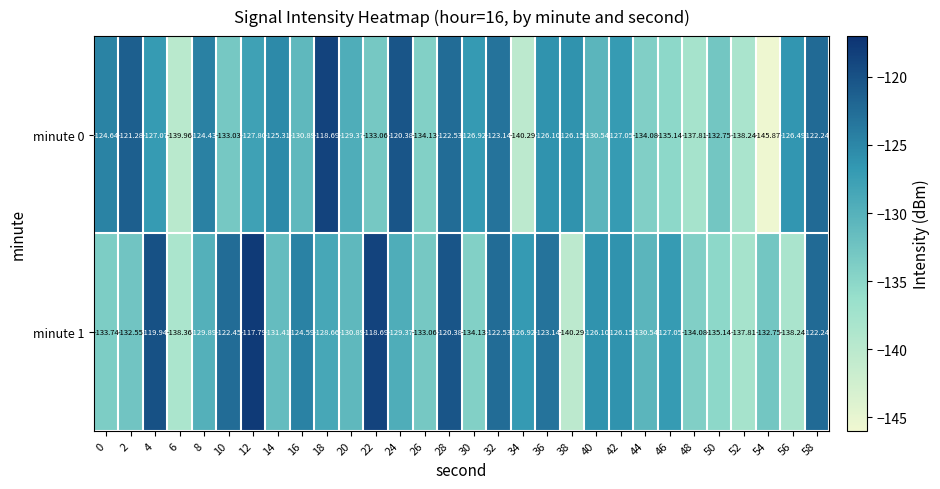

How many data points does each series have?

30